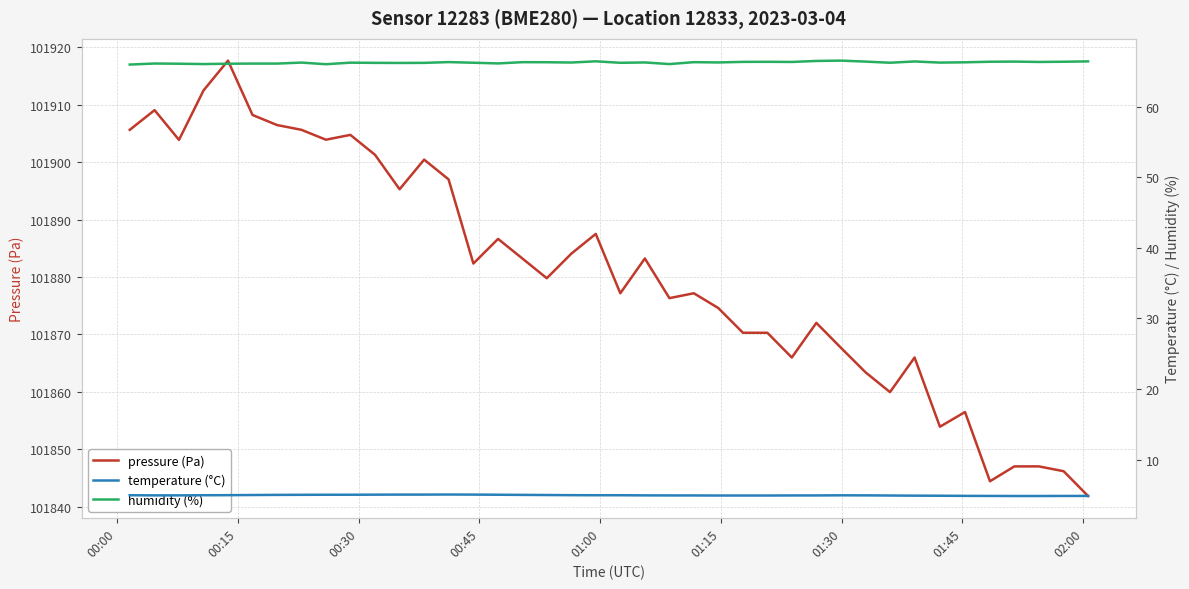

What is the minimum value for pressure (Pa)?

101841.8